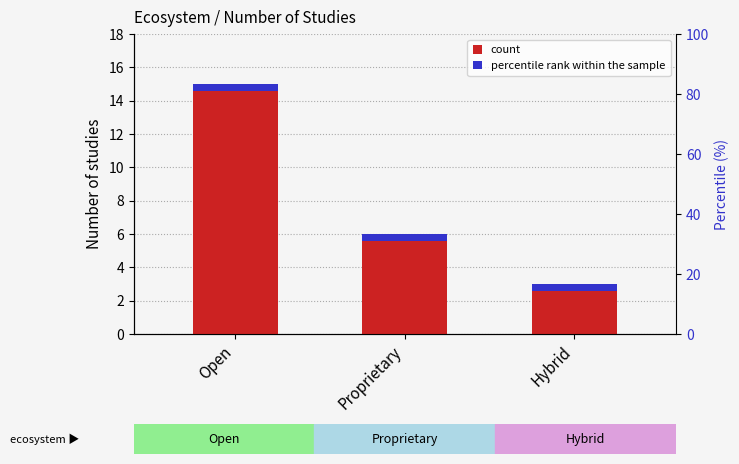

List the labels in order of value, largest first.

Open, Proprietary, Hybrid